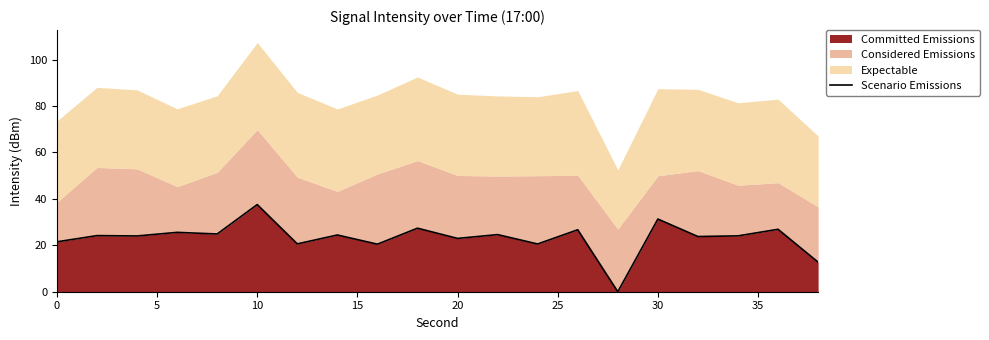

What is the maximum value for Committed Emissions?

37.6